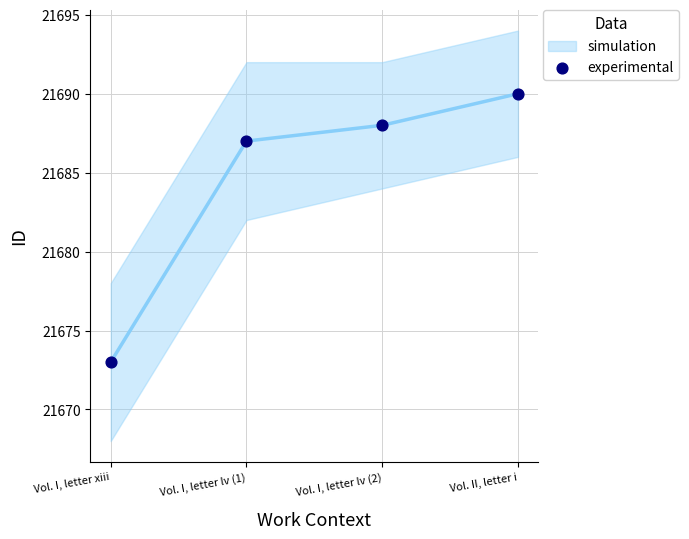

What Y value in the scatter plot is closest to 21681?

21687